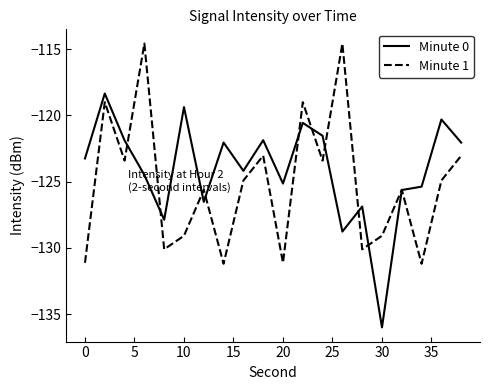

List the series in order of their peak value, lowest first.

Minute 0, Minute 1